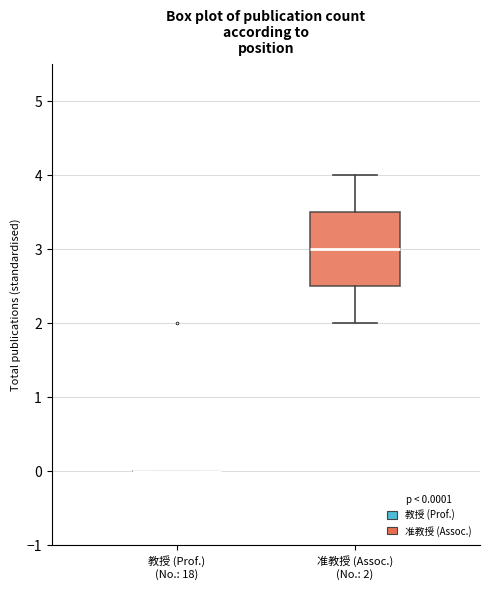

Which box is the tallest, from its lower edge to its upper edge?

准教授 (Assoc.) (No.: 2)